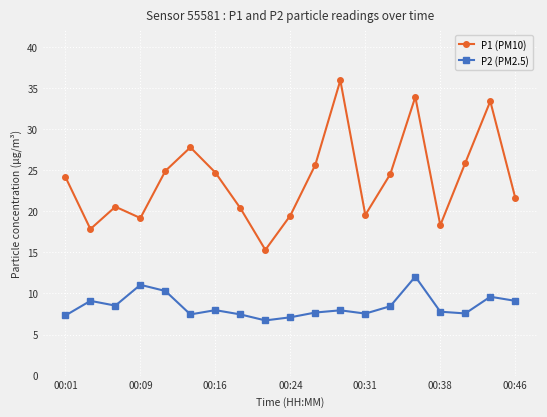

True or false: P2 (PM2.5) has more than 1 points higher than both neighbors.

True